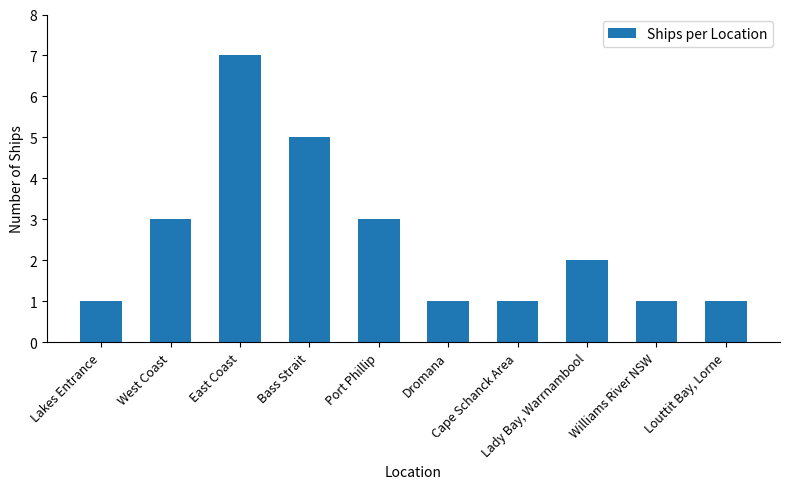

What is the difference between the maximum and minimum values?

6